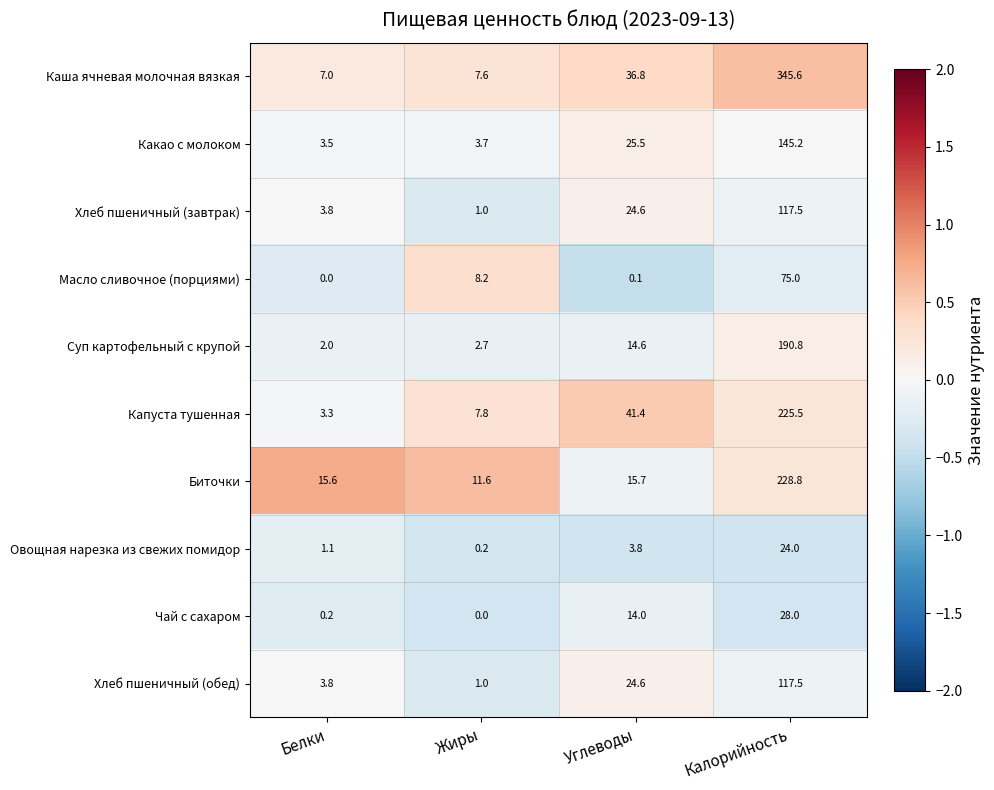

Which category has the lowest value in the Хлеб пшеничный (завтрак) series?

Жиры